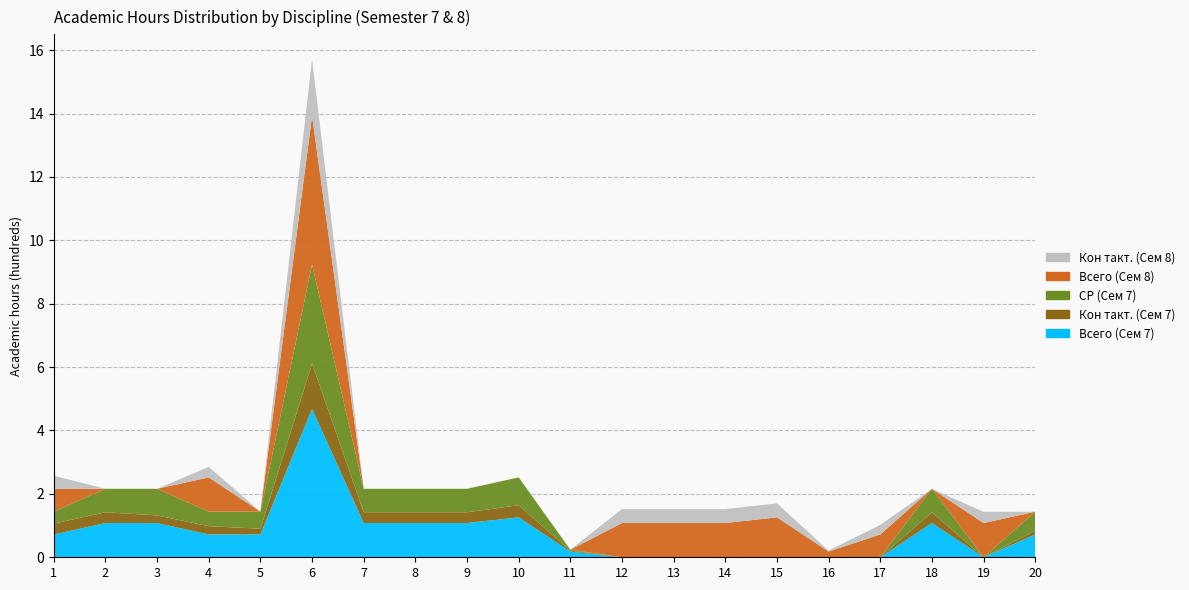

Reading right to left, what are all the values shown in this chart?

Всего (Сем 7): 20=72.0	19=0.0	18=108.0	17=0.0	16=0.0	15=0.0	14=0.0	13=0.0	12=0.0	11=18.0	10=126.0	9=108.0	8=108.0	7=108.0	6=468.0	5=72.0	4=72.0	3=108.0	2=108.0	1=72.0
Кон такт. (Сем 7): 20=12.1	19=0.0	18=34.1	17=0.0	16=0.0	15=0.0	14=0.0	13=0.0	12=0.0	11=3.2	10=38.1	9=34.1	8=34.1	7=34.1	6=143.7	5=18.1	4=26.1	3=24.1	2=34.1	1=34.1
СР (Сем 7): 20=59.9	19=0.0	18=73.9	17=0.0	16=0.0	15=0.0	14=0.0	13=0.0	12=0.0	11=2.8	10=87.9	9=73.9	8=73.9	7=73.9	6=312.4	5=53.9	4=45.9	3=83.9	2=73.9	1=37.9
Всего (Сем 8): 20=0.0	19=108.0	18=0.0	17=72.0	16=18.0	15=126.0	14=108.0	13=108.0	12=108.0	11=0.0	10=0.0	9=0.0	8=0.0	7=0.0	6=468.0	5=0.0	4=108.0	3=0.0	2=0.0	1=72.0
Кон такт. (Сем 8): 20=0.0	19=35.2	18=0.0	17=30.1	16=3.2	15=44.0	14=44.0	13=44.0	12=44.0	11=0.0	10=0.0	9=0.0	8=0.0	7=0.0	6=179.2	5=0.0	4=33.2	3=0.0	2=0.0	1=41.2